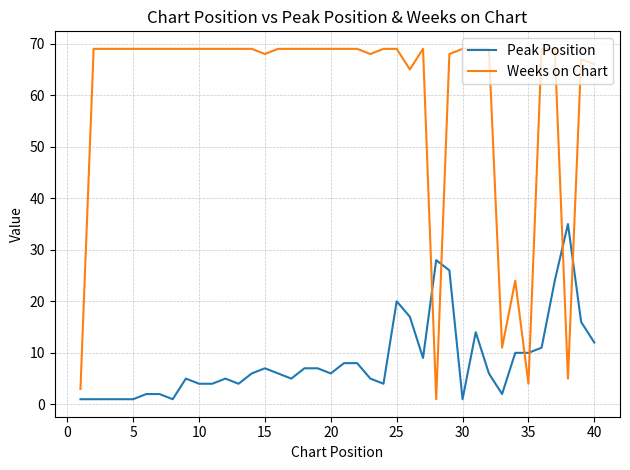

What is the difference between the maximum and minimum values in the Peak Position series?

34